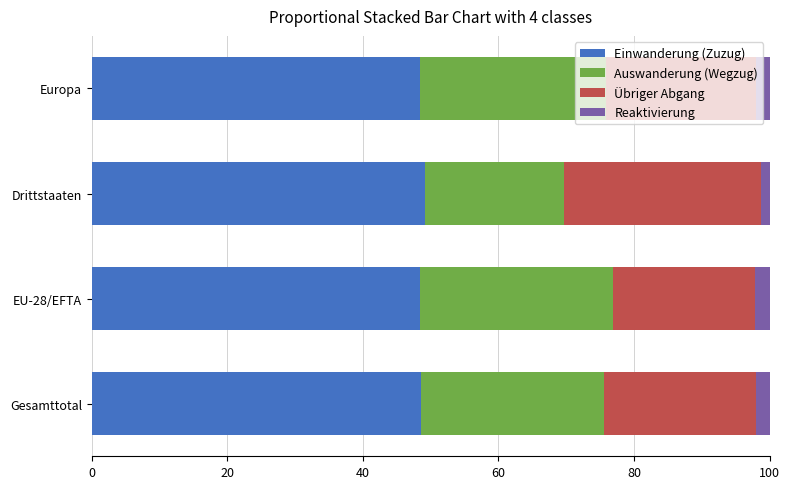

Count the number of data series in this chart.

4